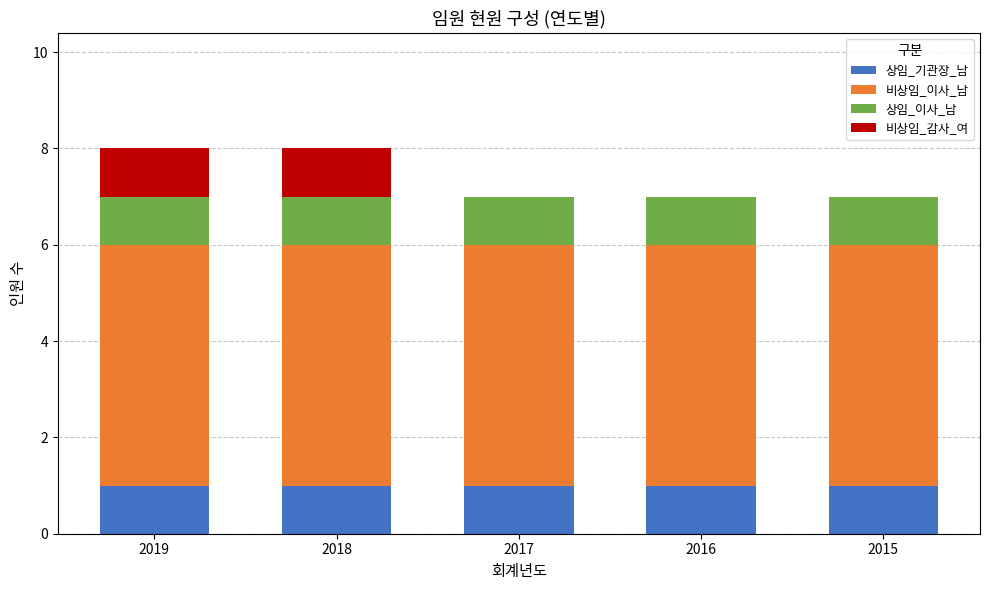

Does the chart contain stacked bars?

Yes